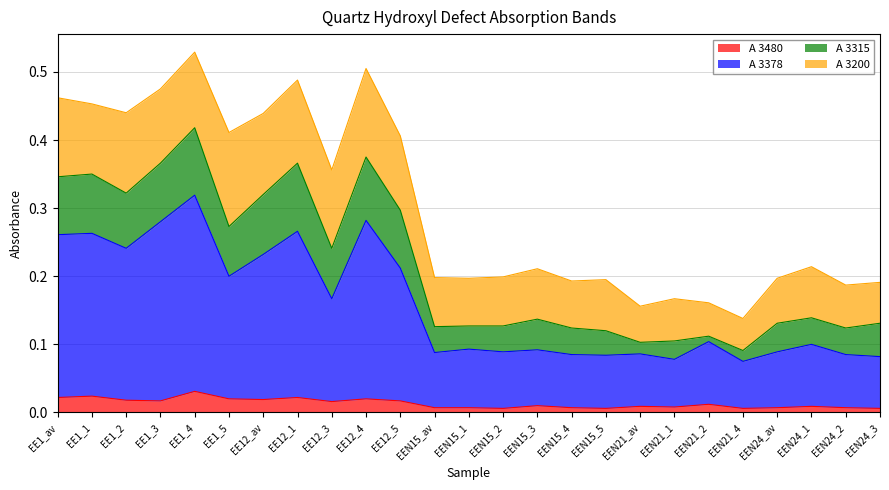

What is the approximate value of A 3378 at EEN24_av?

0.1